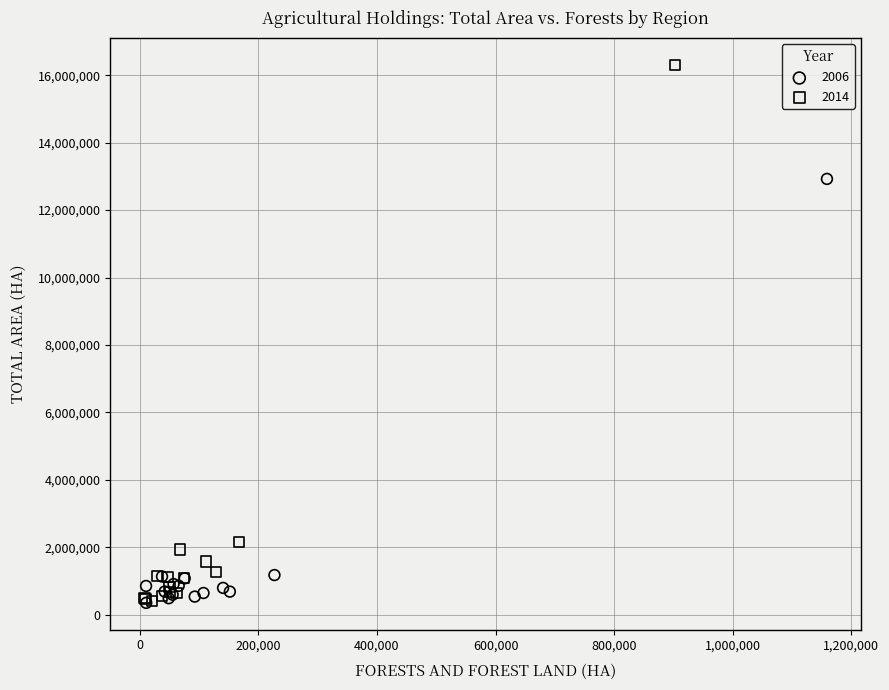

Which series has the widest spread of Y values?

2014